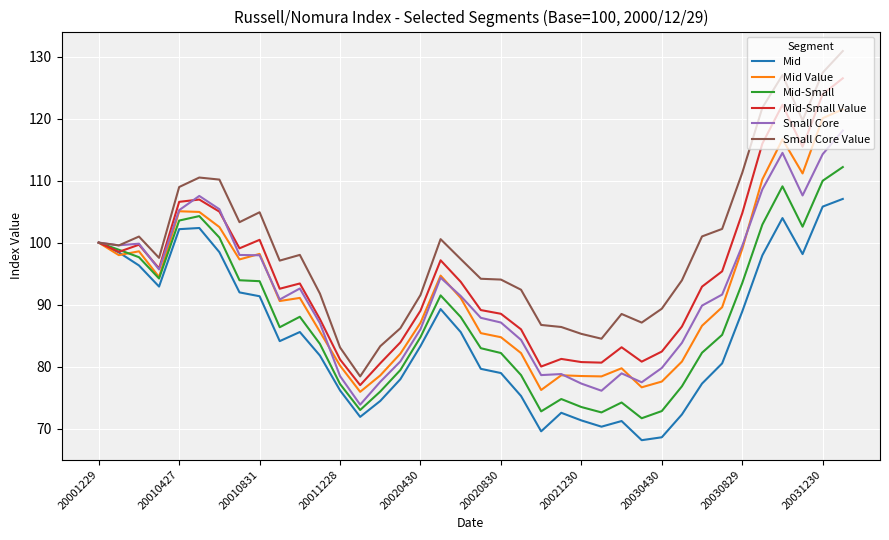

Which series has the widest spread of values?

Small Core Value